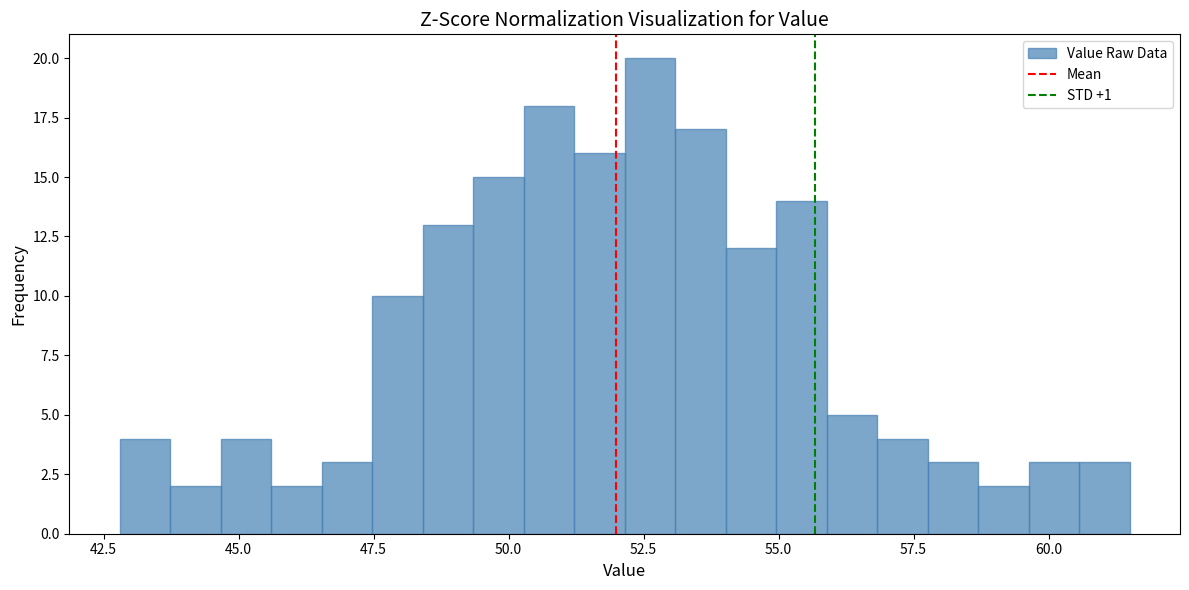

Around what value on the x-axis is the tallest bar? Give the approximate position of its centre, as read against the axis.

52.5